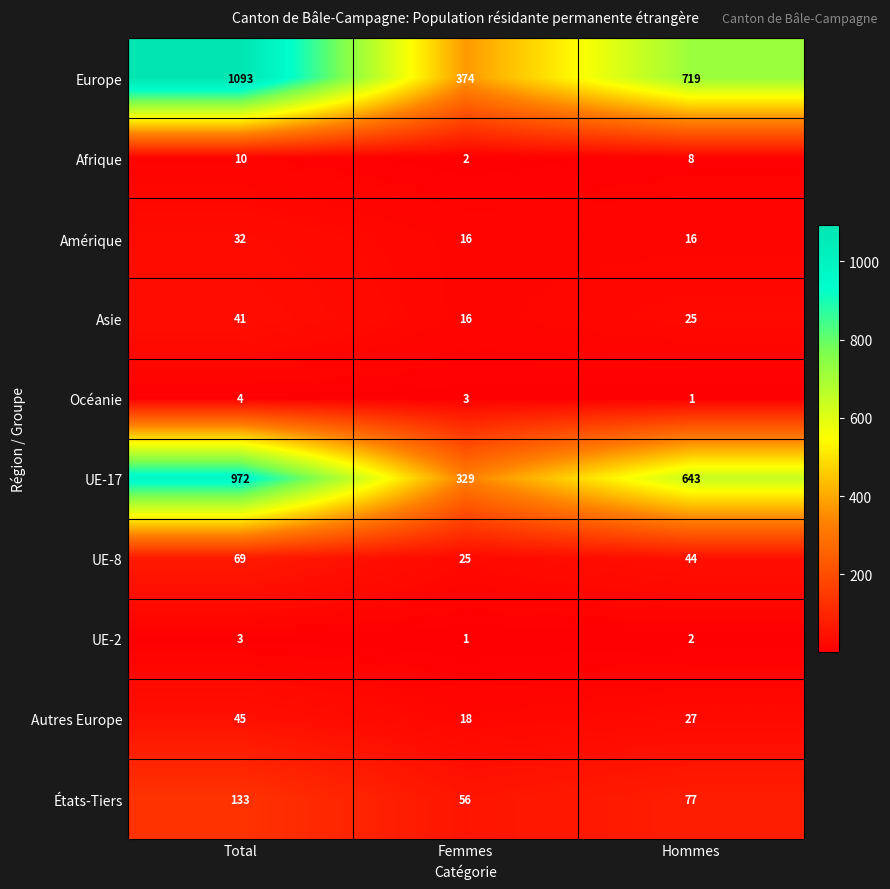

At which label is UE-17 closest to 650?

Hommes